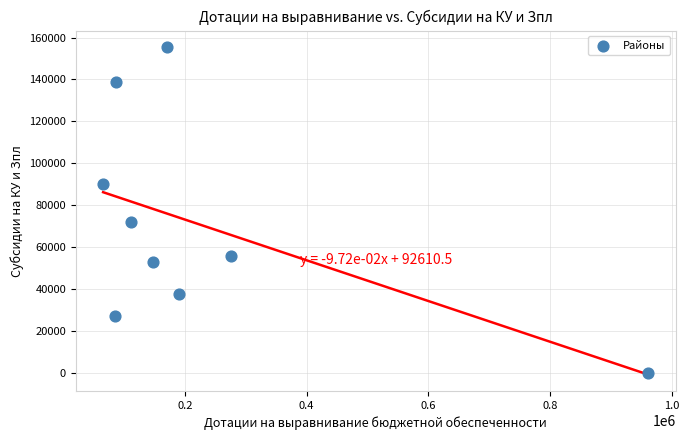

What is the range of X values (max minus min)?

895449